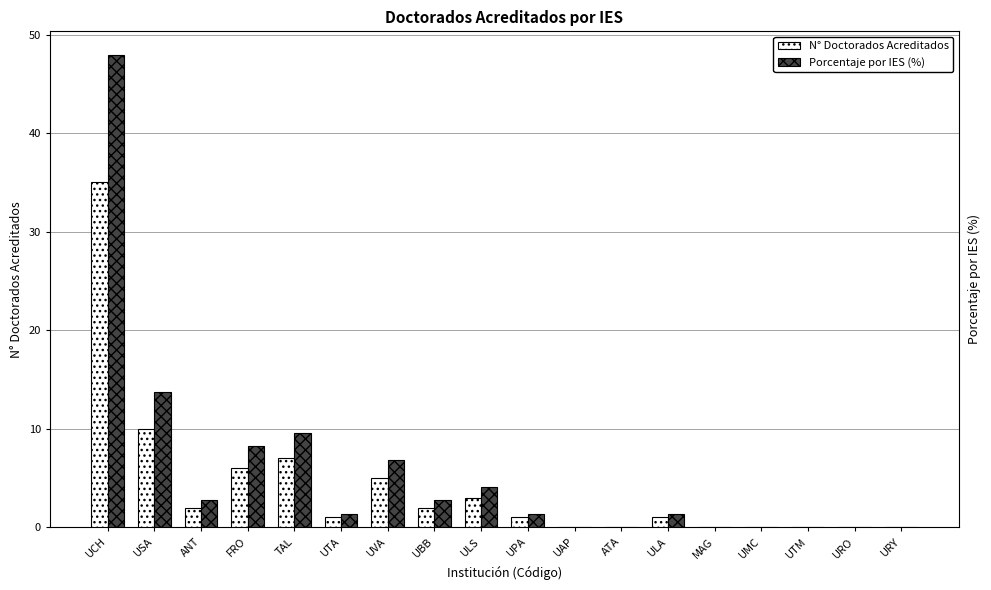

The Porcentaje por IES (%) series shows 20.0 at USA. True or false?

False